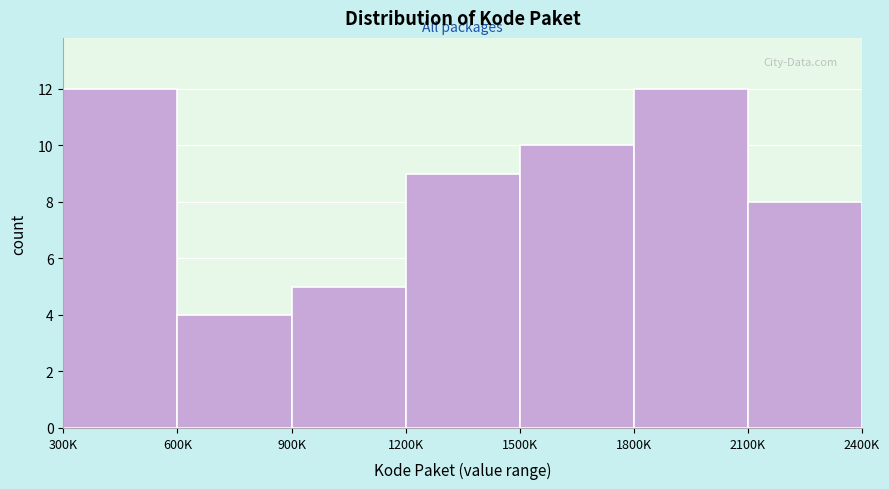

Reading left to right, extract all data points from this chart.

12	4	5	9	10	12	8